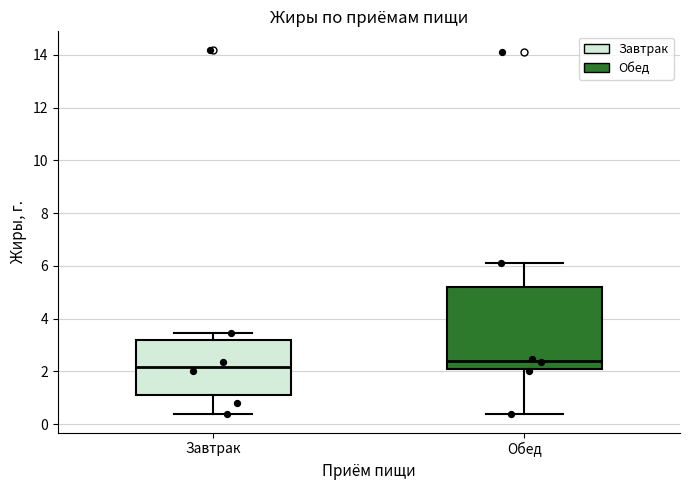

Reading left to right, read every box against the y-axis: the position of its median line, the range the box covers, and the ends of its whiskers. The values are not printed on the chart, so give them approximately, as read against the axis.

Завтрак: median 2.2, box 1.2 to 3.2, whiskers 0.4 to 3.4
Обед: median 2.4, box 2.0 to 5.2, whiskers 0.4 to 6.2